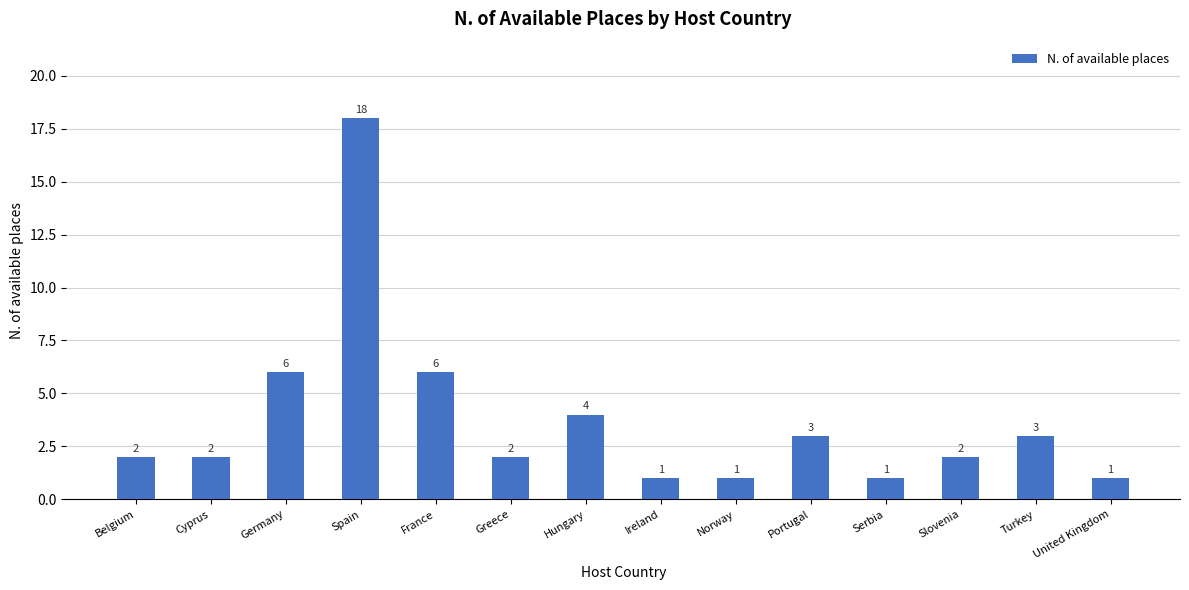

True or false: the data shows 4 at Portugal.

False